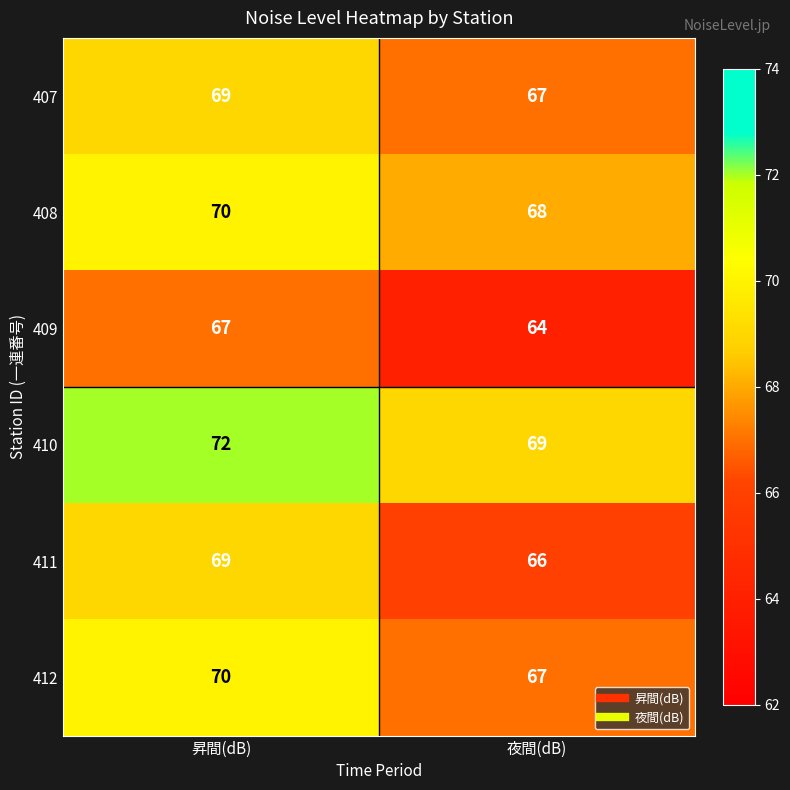

What is the sum of all 410 values?

141